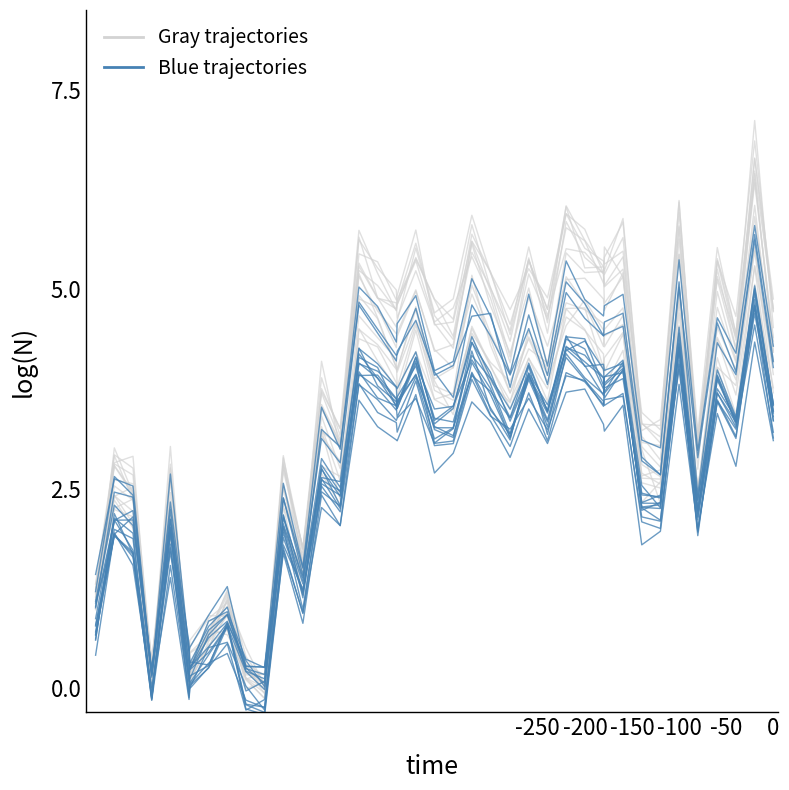

Does the chart display data point markers on the line(s)?

No